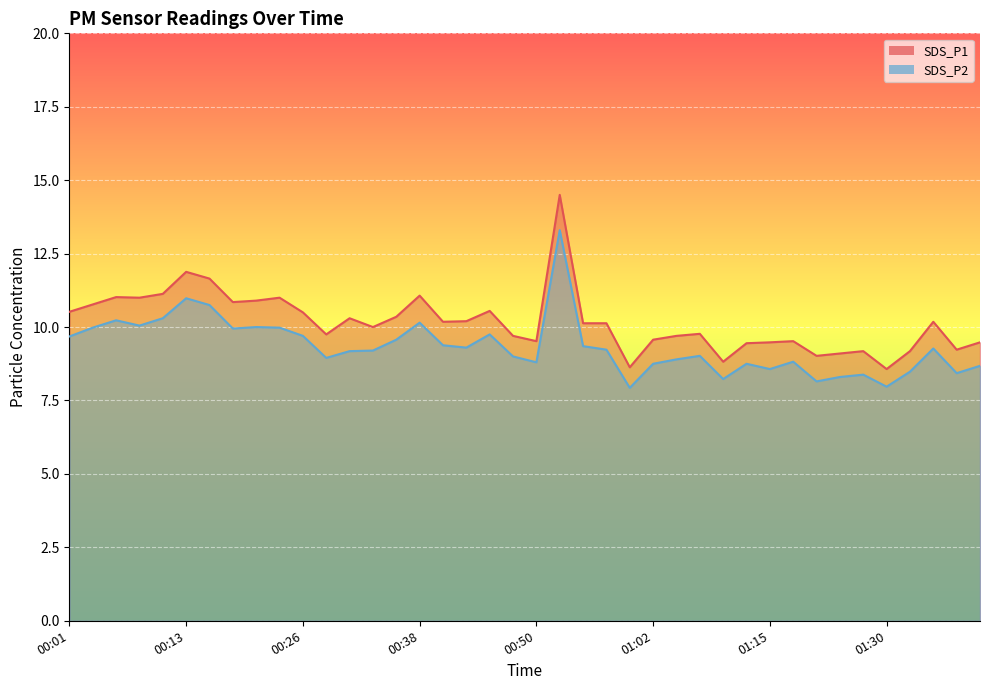

Reading left to right, extract all data points from this chart.

SDS_P1: 10.5	10.8	11.0	11.0	11.1	11.9	11.7	10.8	10.9	11.0	10.5	9.8	10.3	10.0	10.3	11.1	10.2	10.2	10.6	9.7	9.5	14.5	10.1	10.1	8.6	9.6	9.7	9.8	8.8	9.4	9.5	9.5	9.0	9.1	9.2	8.6	9.2	10.2	9.2	9.5
SDS_P2: 9.7	10.0	10.2	10.1	10.3	11.0	10.8	9.9	10.0	10.0	9.7	8.9	9.2	9.2	9.6	10.2	9.4	9.3	9.8	9.0	8.8	13.3	9.3	9.2	7.9	8.8	8.9	9.0	8.2	8.8	8.6	8.8	8.2	8.3	8.4	8.0	8.5	9.3	8.4	8.7